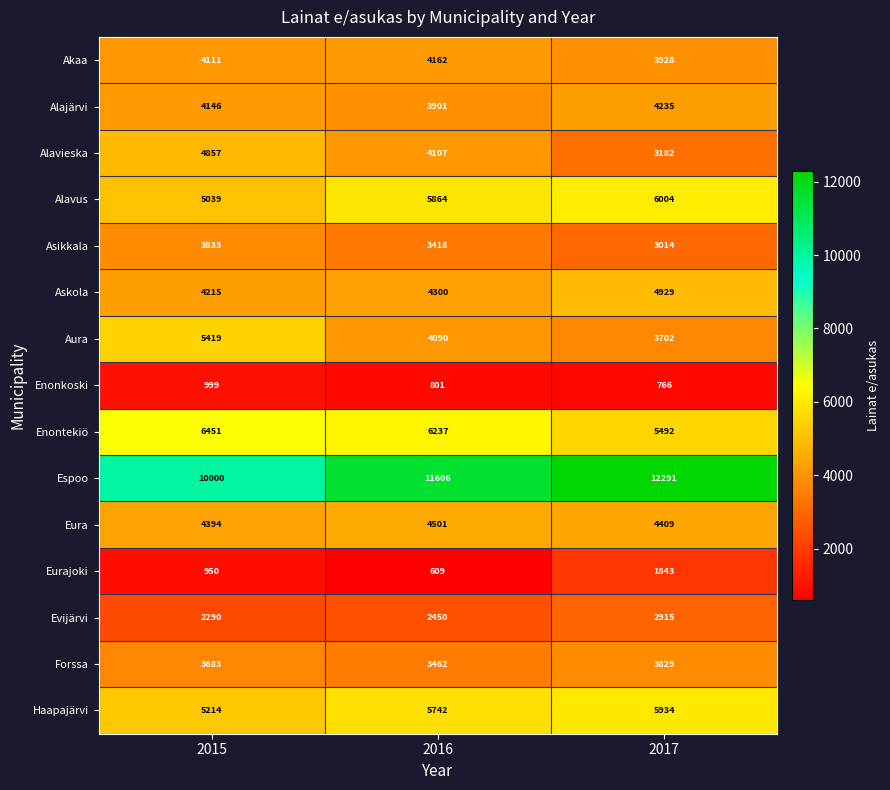

What is the smallest value displayed?

609